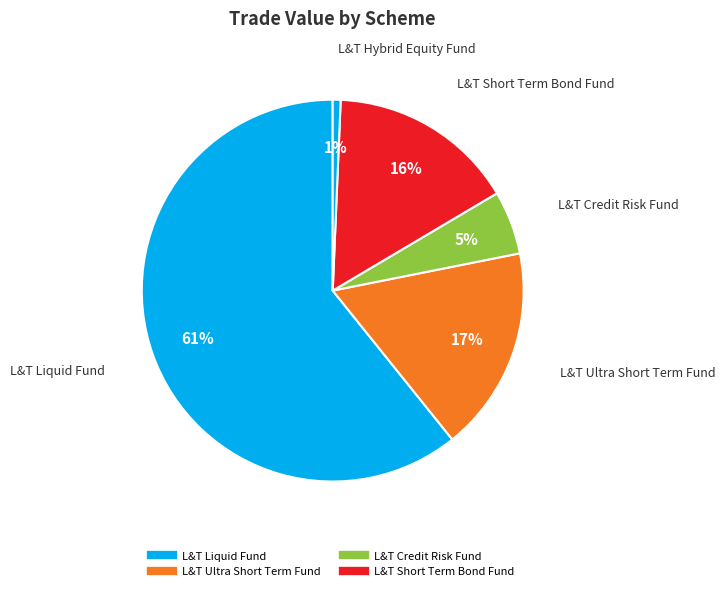

How many slices are in this pie chart?

5